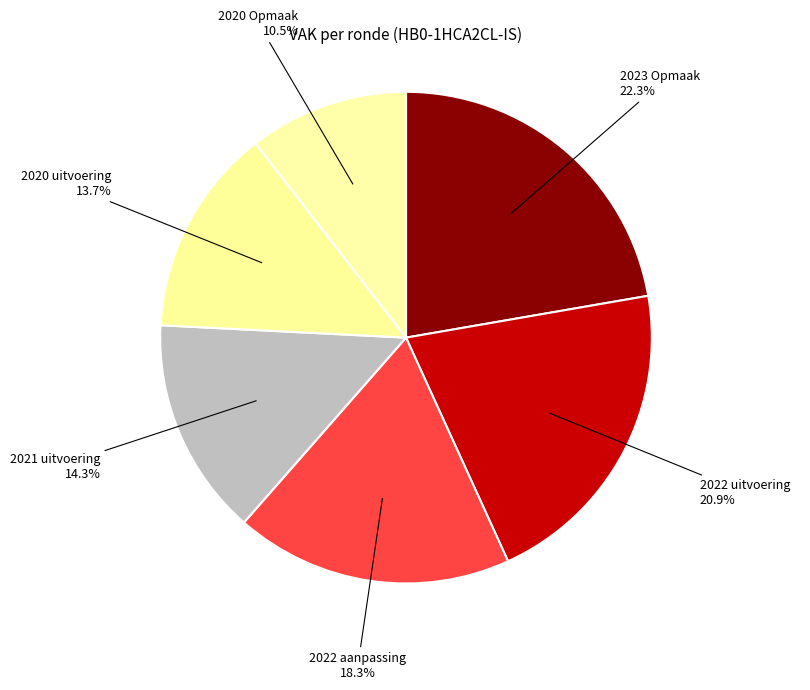

What is the smallest slice in the pie chart?

2020 Opmaak